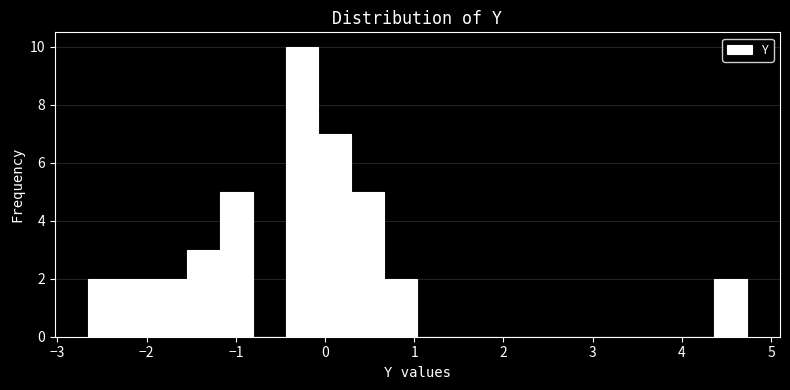

Around what value on the x-axis is the tallest bar? Give the approximate position of its centre, as read against the axis.

-0.3